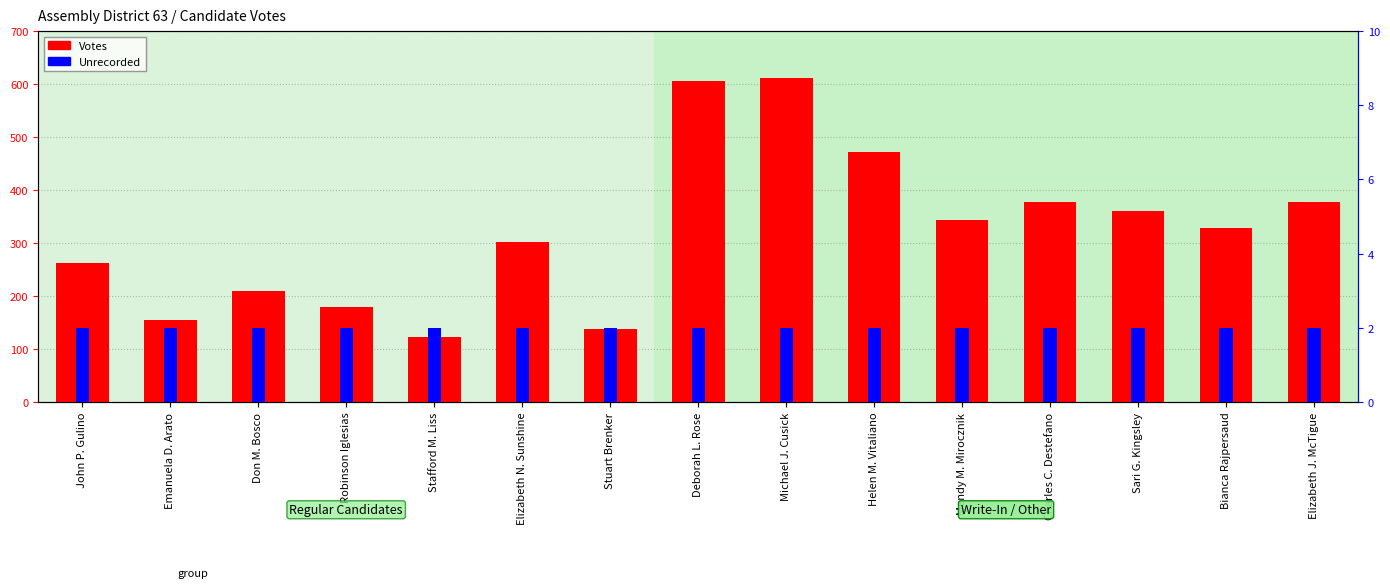

What is the label of the 11th bar from the right?

Stafford M. Liss